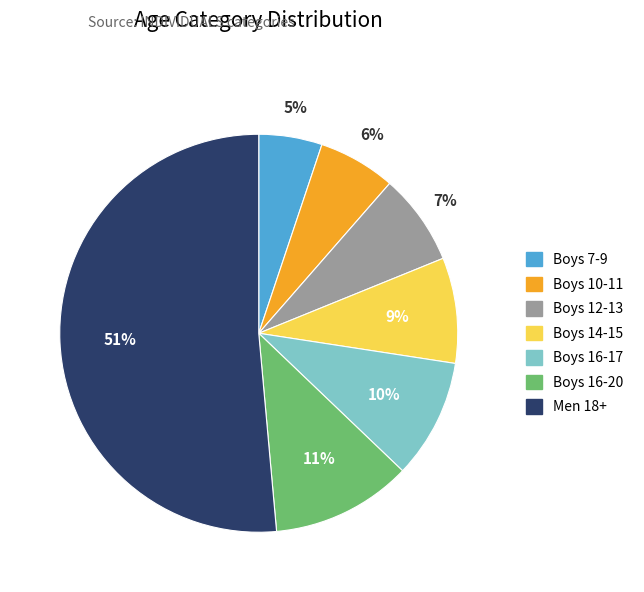

What percentage is the Boys 14-15 slice, to the nearest percent?

9%